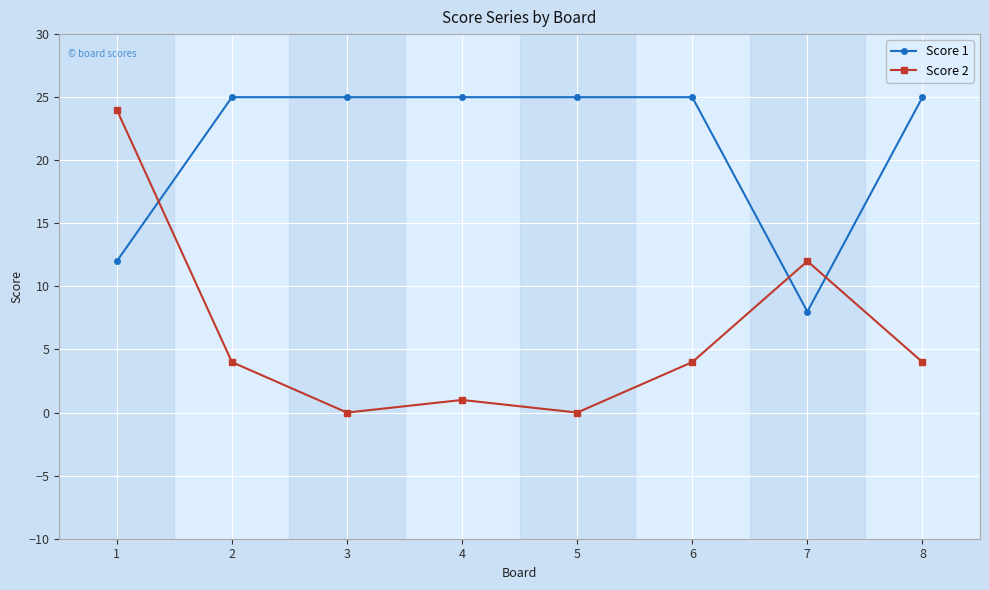

How many interior local peaks does the Score 2 series have?

2